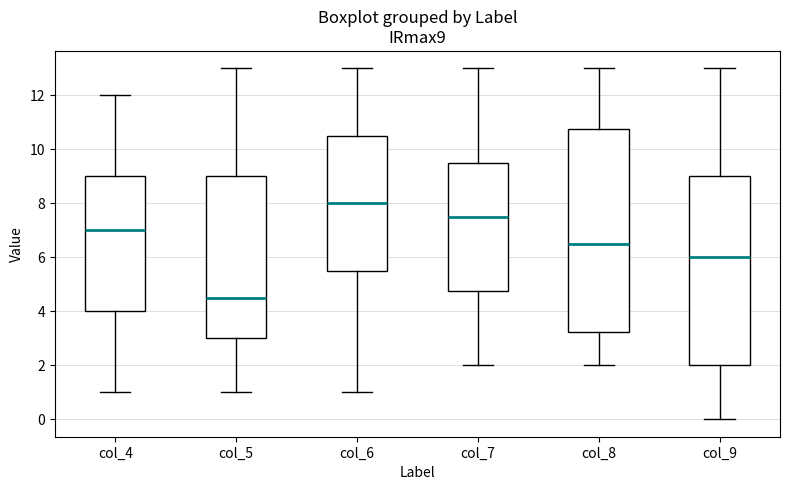

Where is the upper edge of the box for col_9 on the y-axis? The values are not printed on the chart, so give them approximately, as read against the axis.

9.0